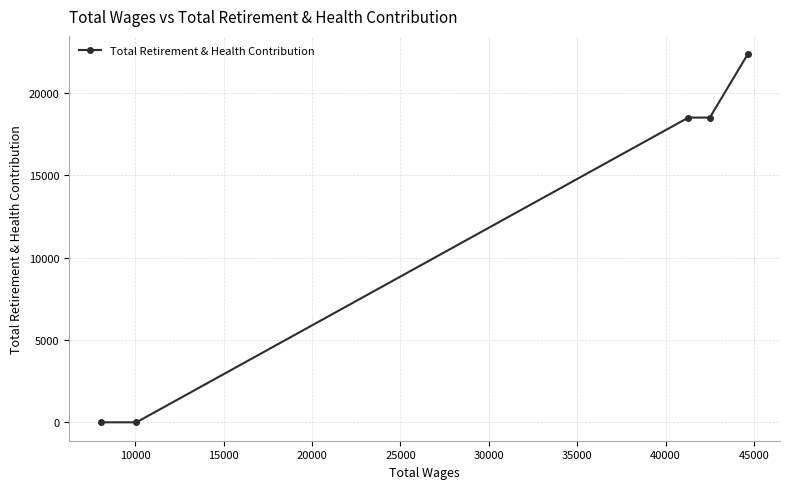

What is the greatest value displayed?

22365